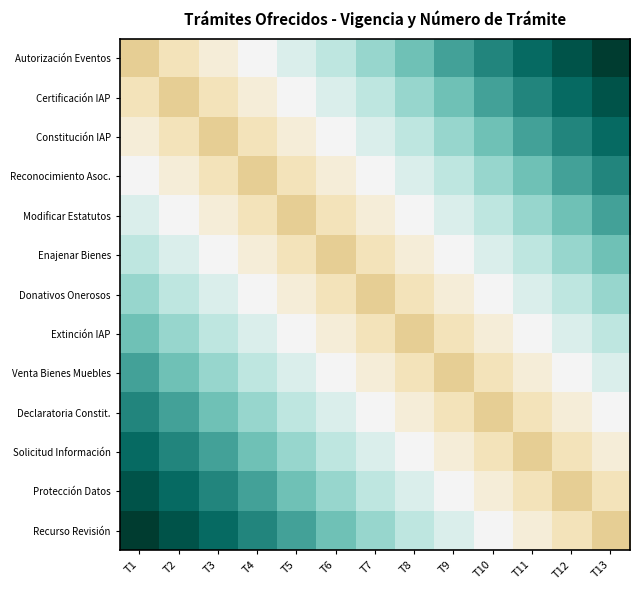

Which category has the lowest value across all series?

T1